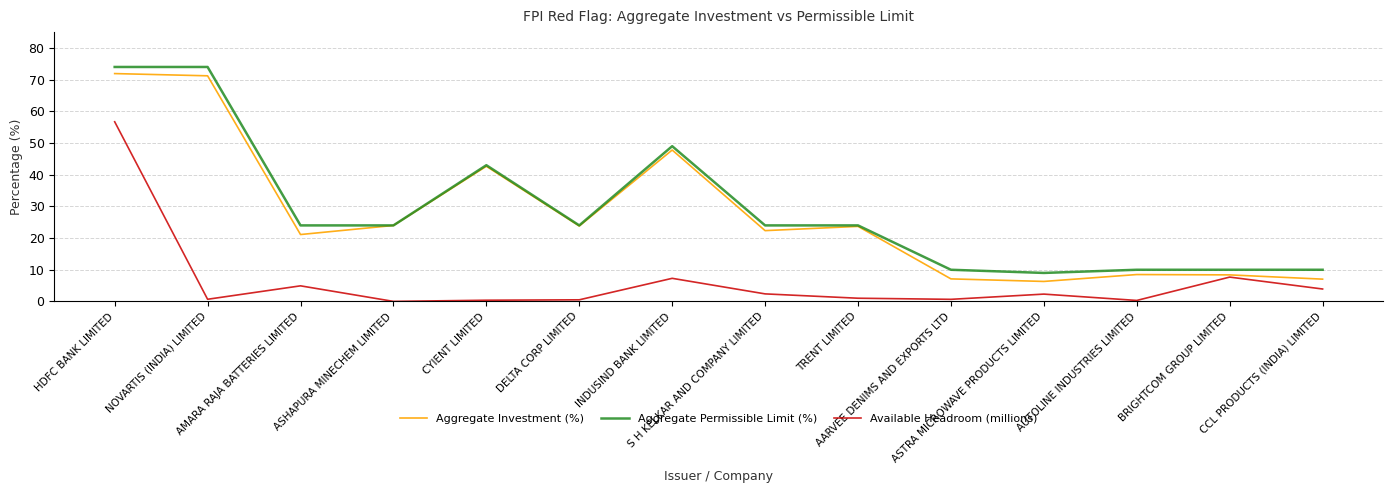

True or false: Aggregate Permissible Limit (%) and Available Headroom (millions) intersect in this chart.

False